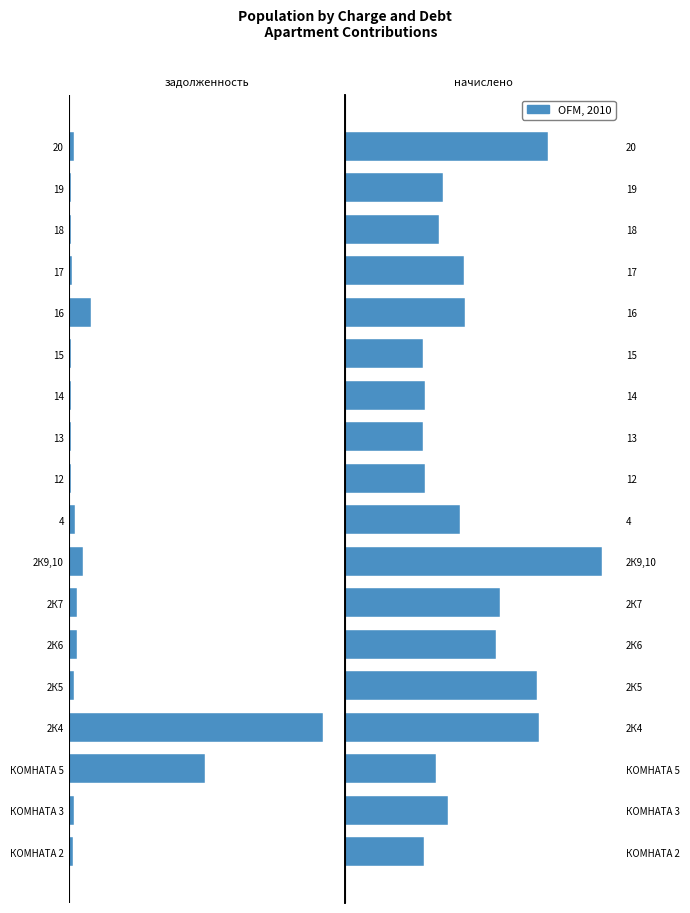

What is the sum of the начислено values at 16 and 2К4?

3986.6